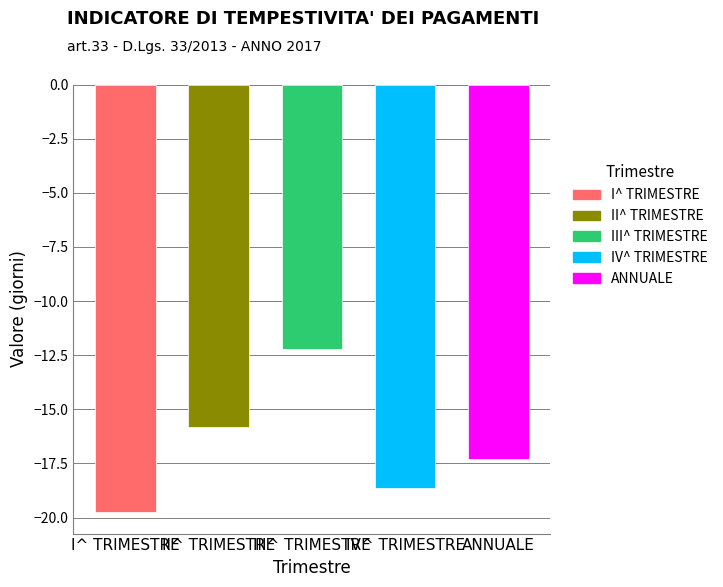

Which label corresponds to the largest value in the chart?

III^ TRIMESTRE